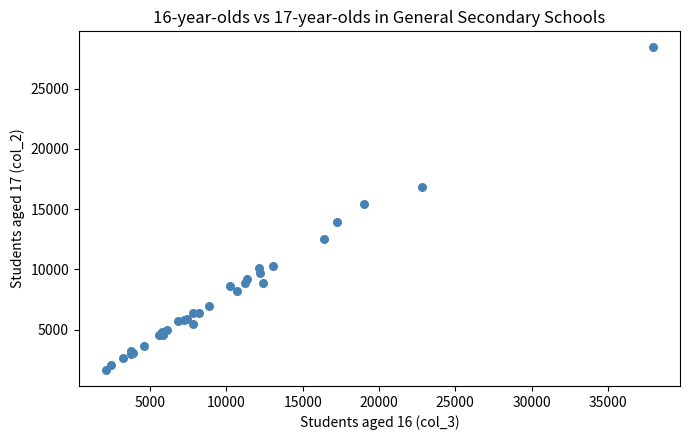

What Y value in the scatter plot is closest to 15046?

15454